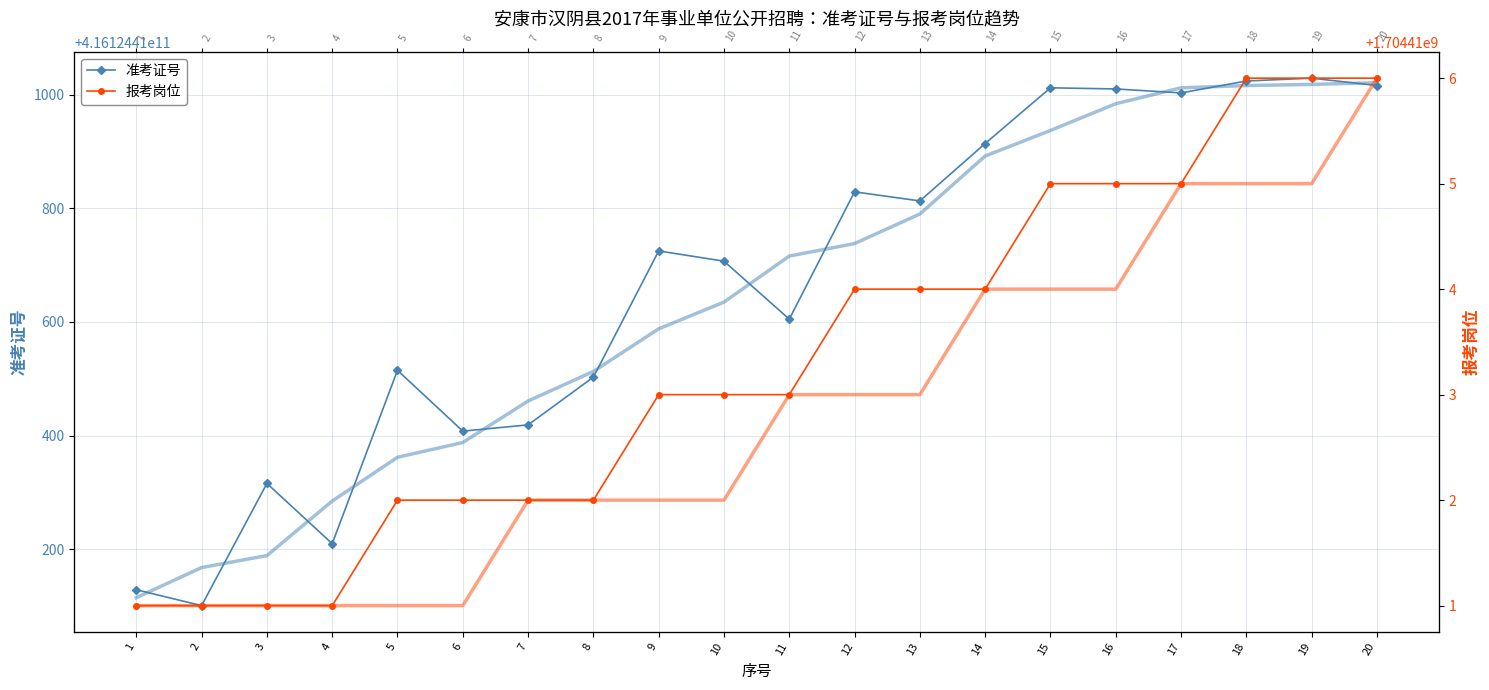

List the series in order of their overall mean, highest first.

准考证号, 报考岗位